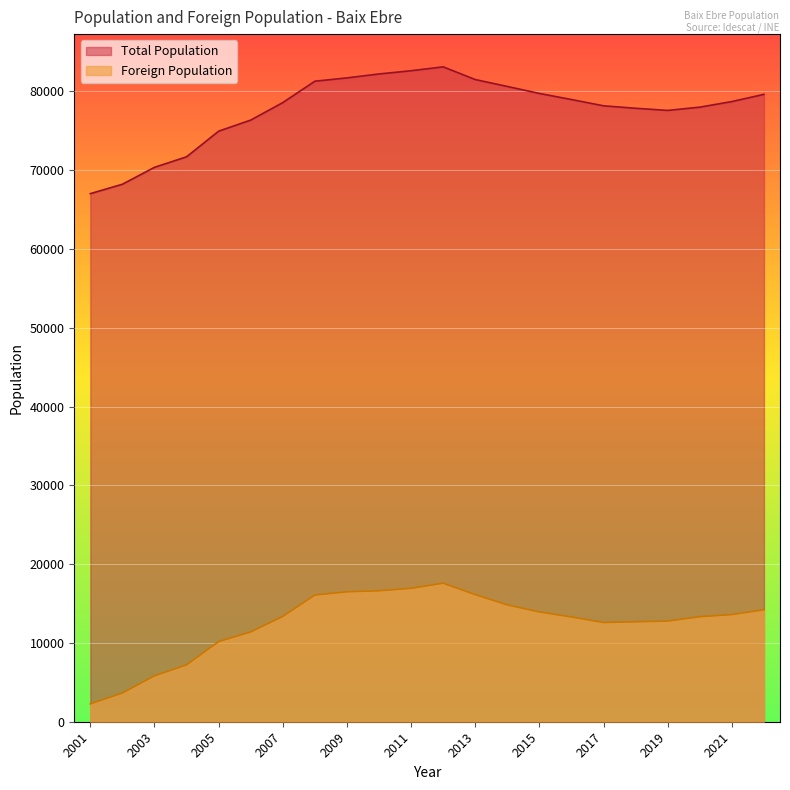

Between 2016 and 2009, which series saw the biggest shift?

Foreign Population